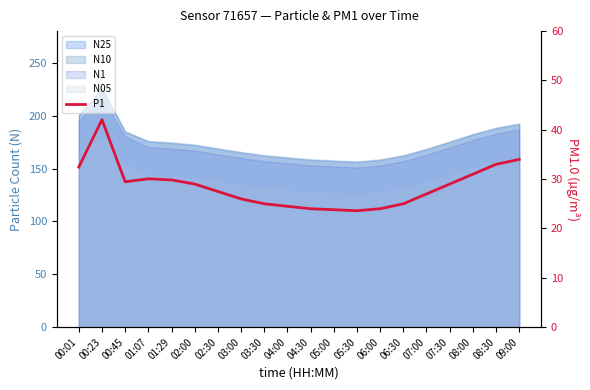

How many lines are shown in the chart?

1